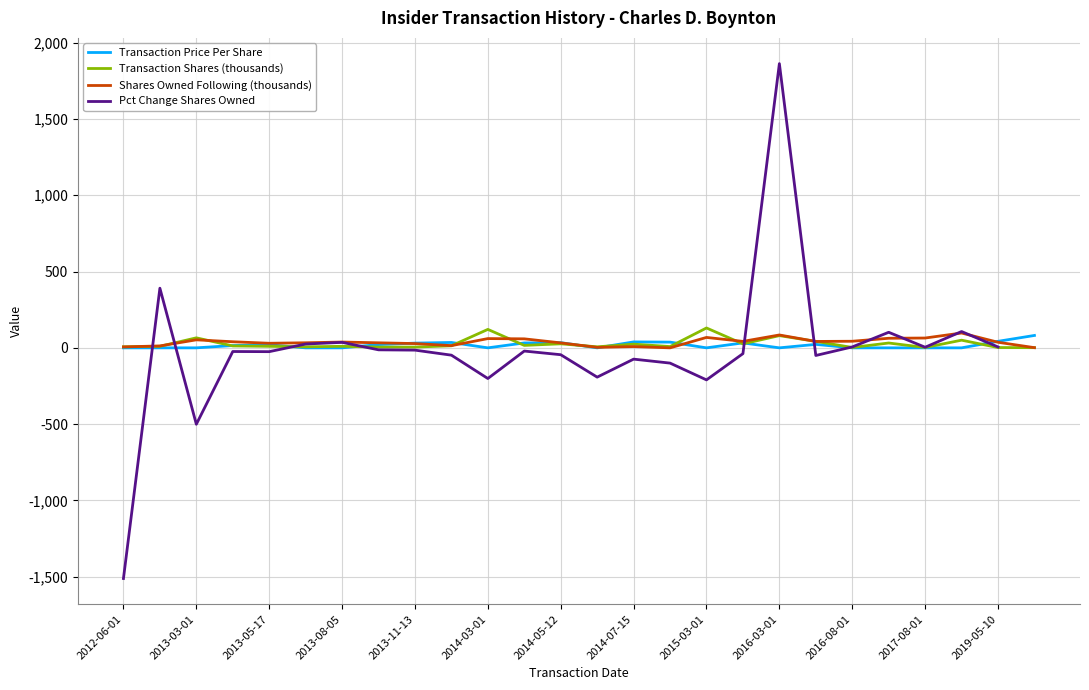

What is the approximate value of Transaction Price Per Share at 2013-08-05?

0.0